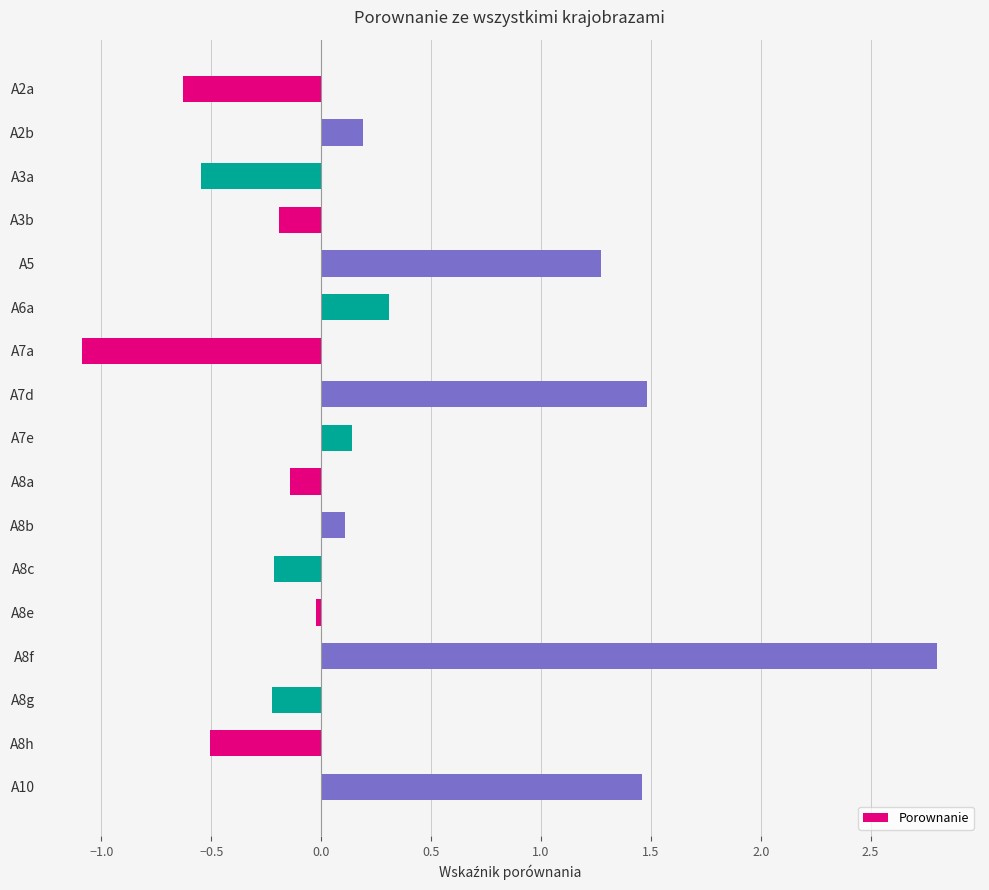

Is it true that the value at A3a is -0.1?

False